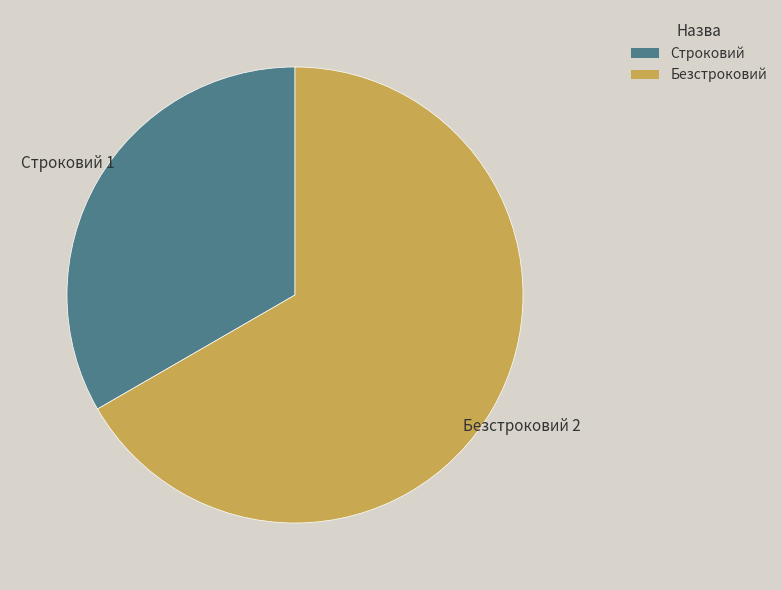

Does Строковий represent more than half of the total?

No